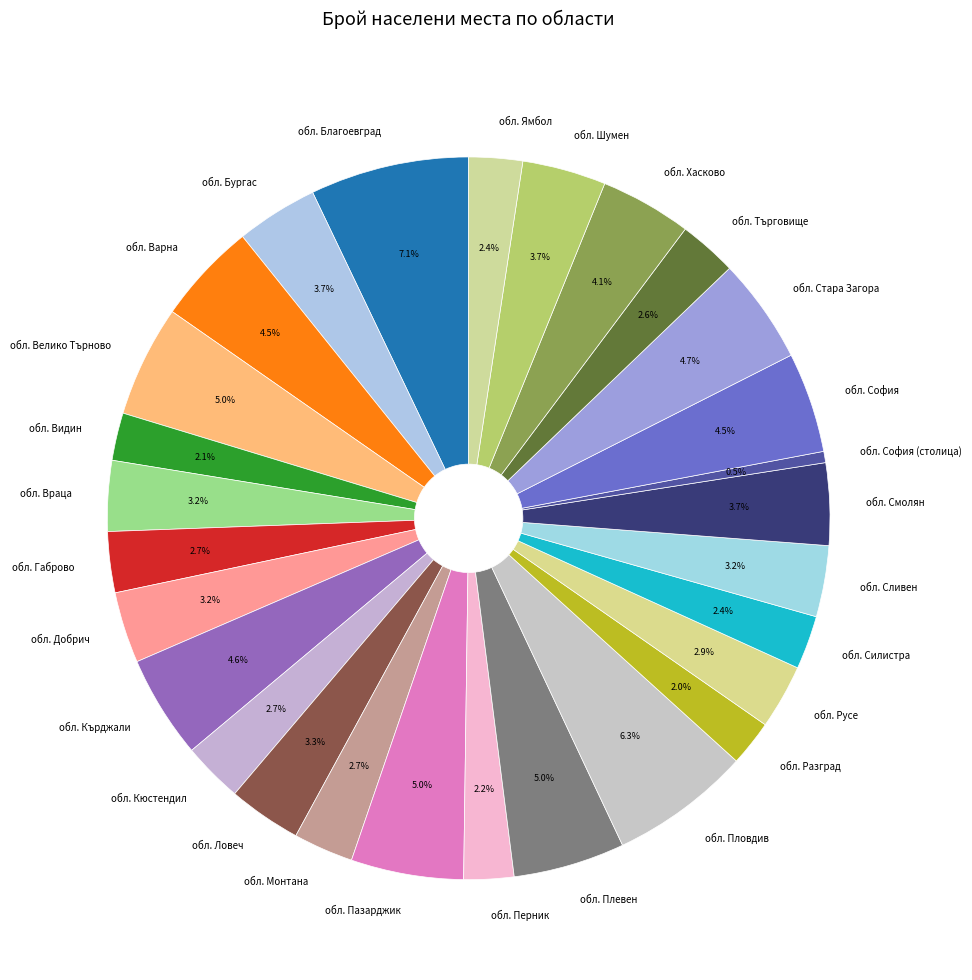

Does обл. Стара Загора represent more than half of the total?

No